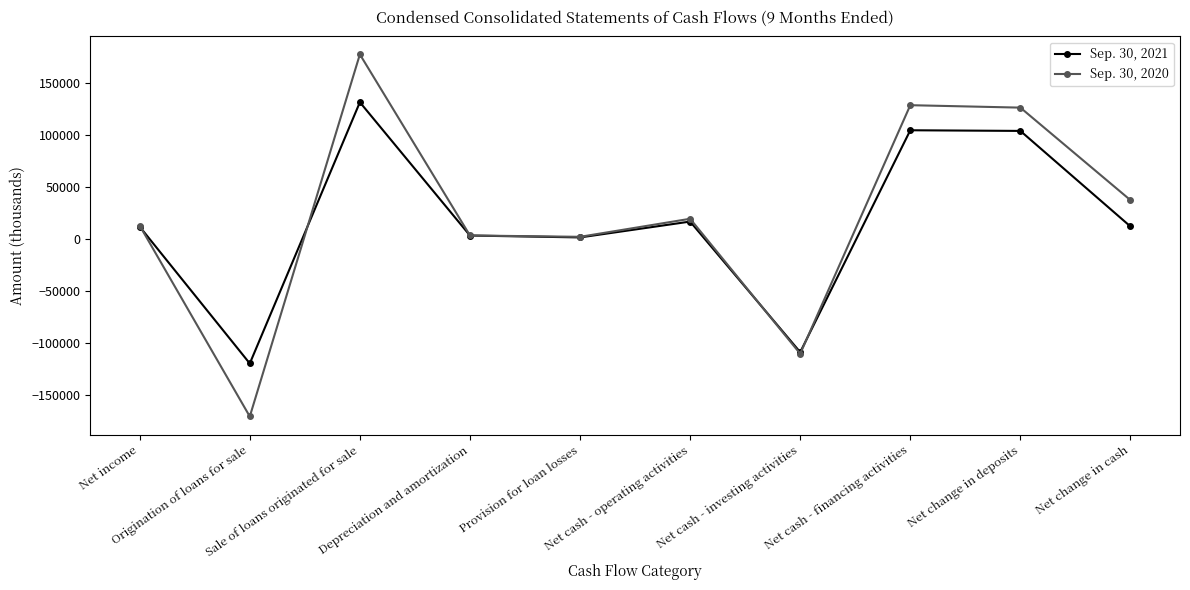

Rank the series by their maximum value, from highest to lowest.

Sep. 30, 2020, Sep. 30, 2021